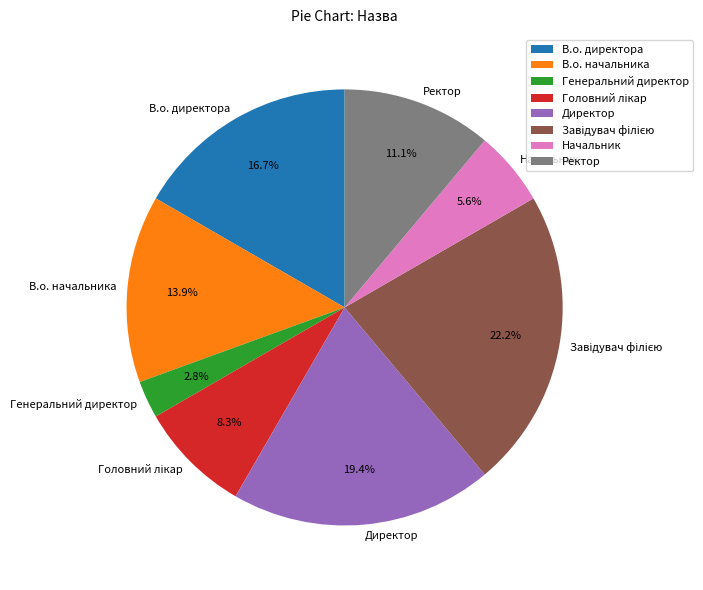

Combined, do В.о. директора and Директор account for over 50%?

No